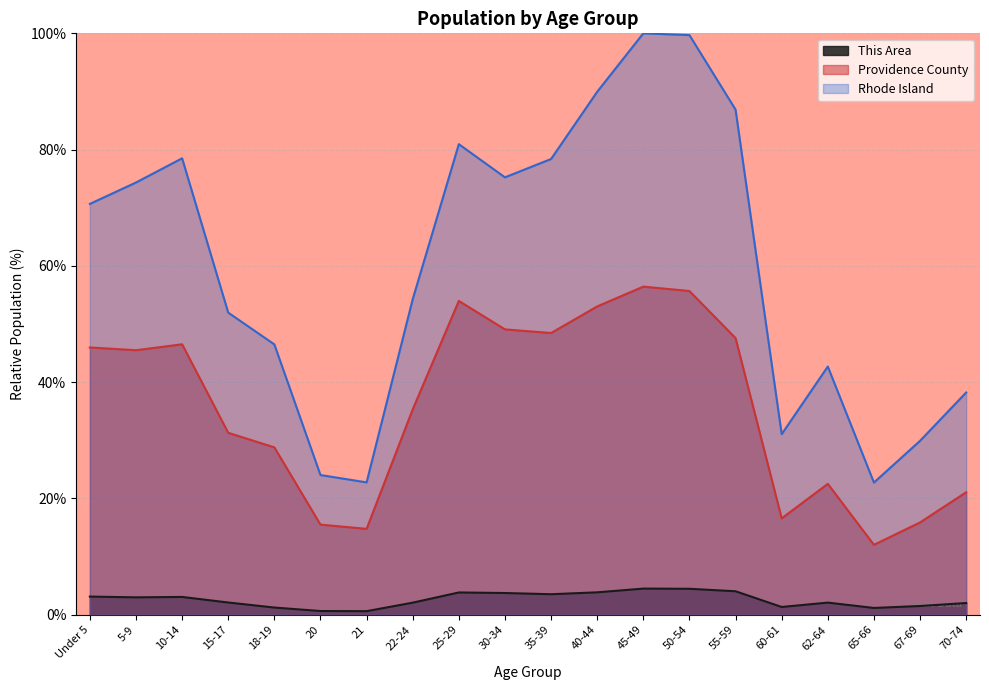

True or false: Providence County and This Area intersect in this chart.

False